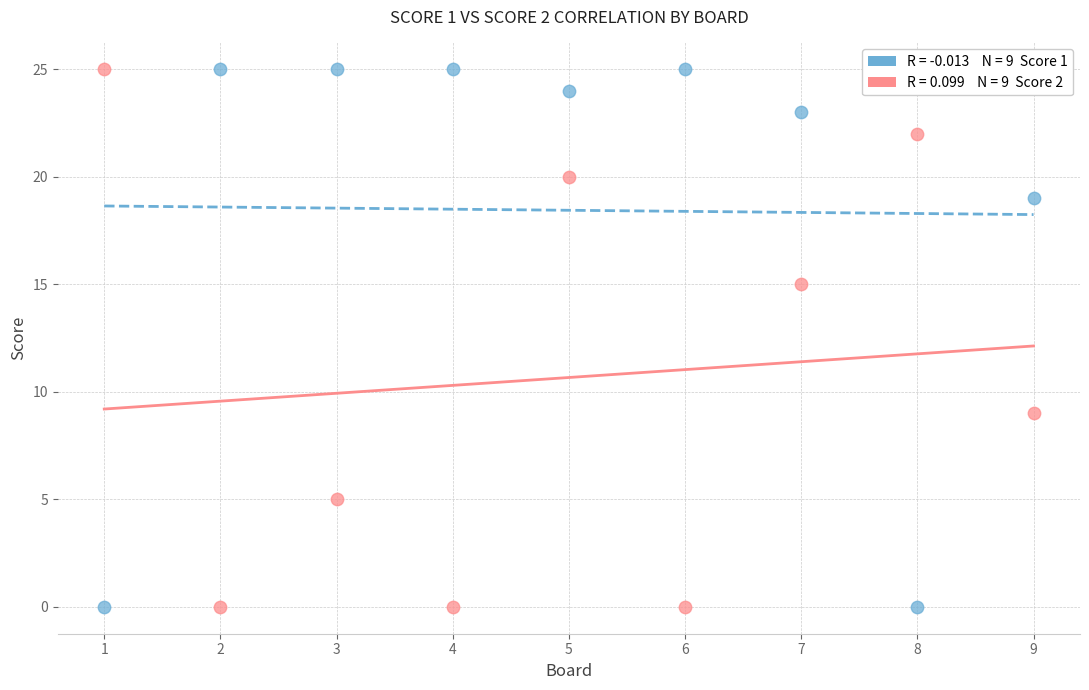

Across all data points, what is the range of Y values (max minus min)?

25